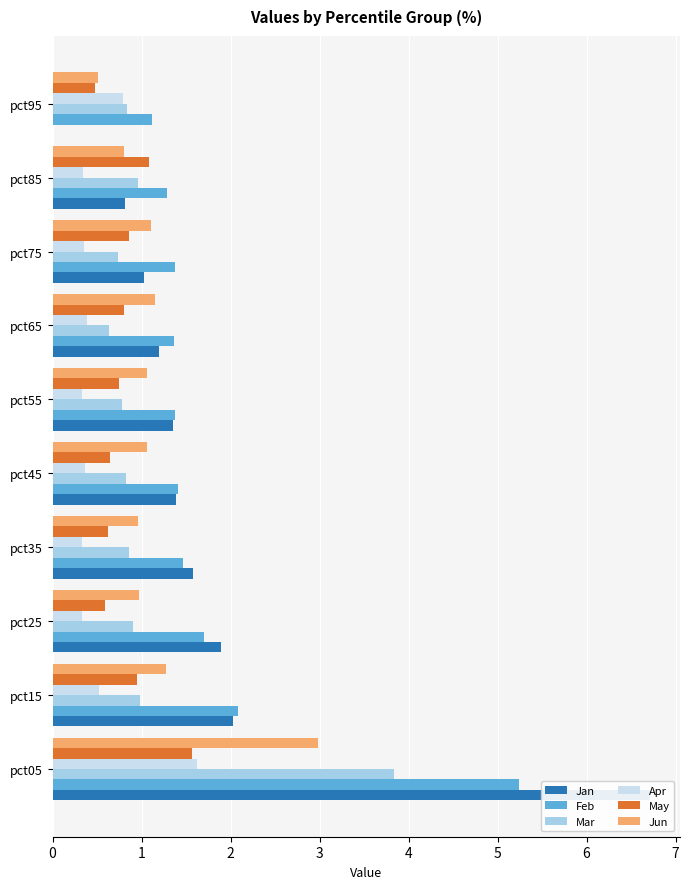

Which series has the largest total across all categories?

Feb